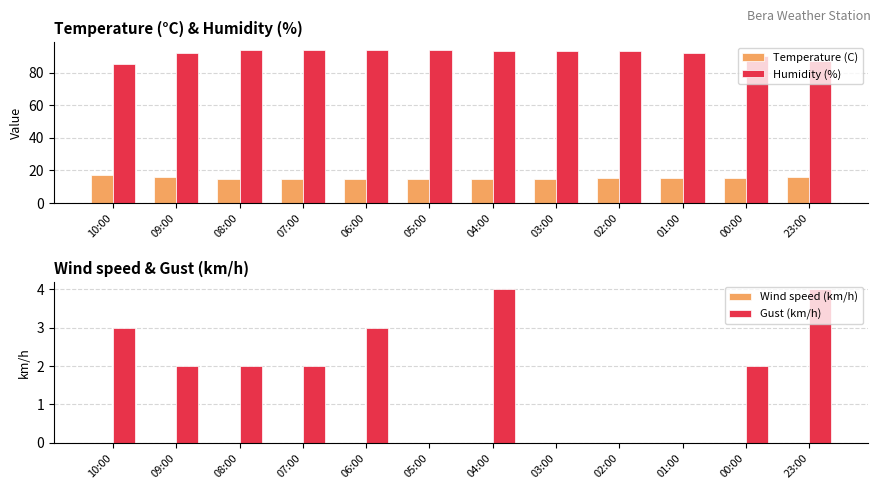

Where does the Humidity (%) series first go above 93?

08:00